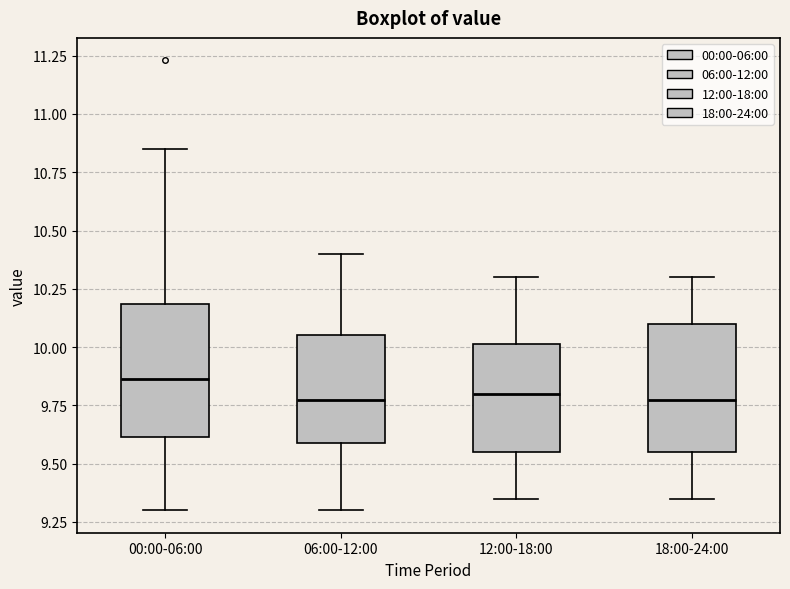

Reading left to right, read every box against the y-axis: the position of its median line, the range the box covers, and the ends of its whiskers. The values are not printed on the chart, so give them approximately, as read against the axis.

00:00-06:00: median 9.85, box 9.60 to 10.20, whiskers 9.30 to 10.85
06:00-12:00: median 9.80, box 9.60 to 10.05, whiskers 9.30 to 10.40
12:00-18:00: median 9.80, box 9.55 to 10.00, whiskers 9.35 to 10.30
18:00-24:00: median 9.80, box 9.55 to 10.10, whiskers 9.35 to 10.30